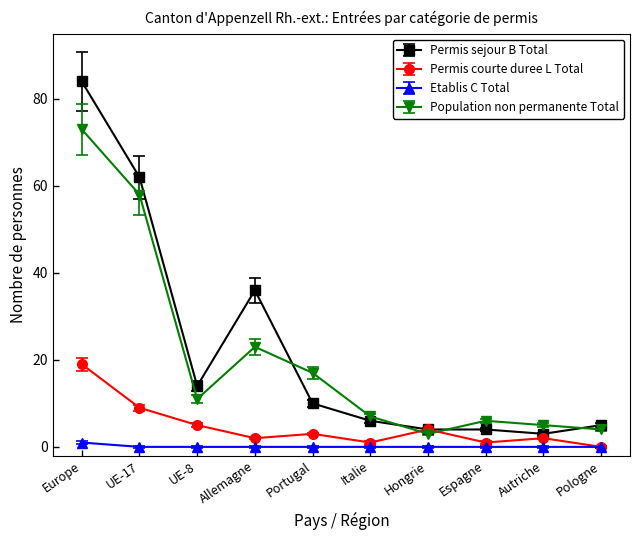

Which series has the largest range (max minus min)?

Permis sejour B Total